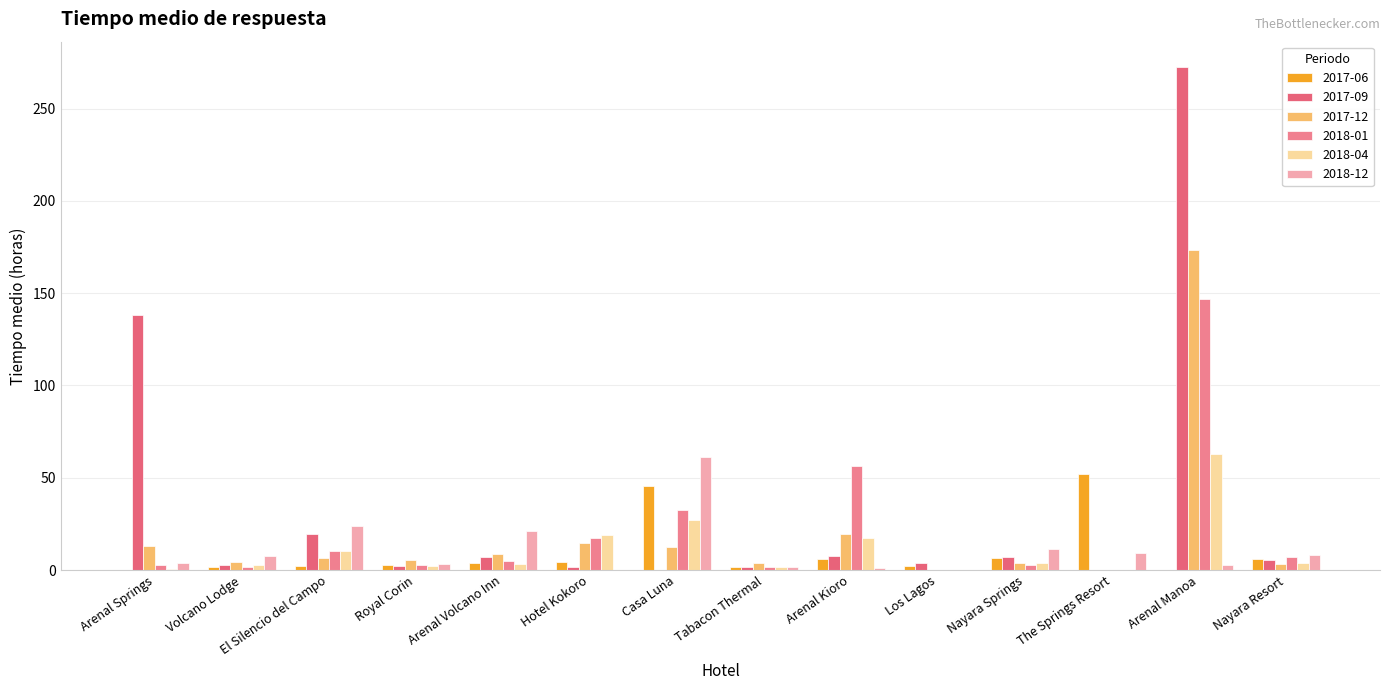

Are the bars grouped side by side (vs. stacked)?

Yes